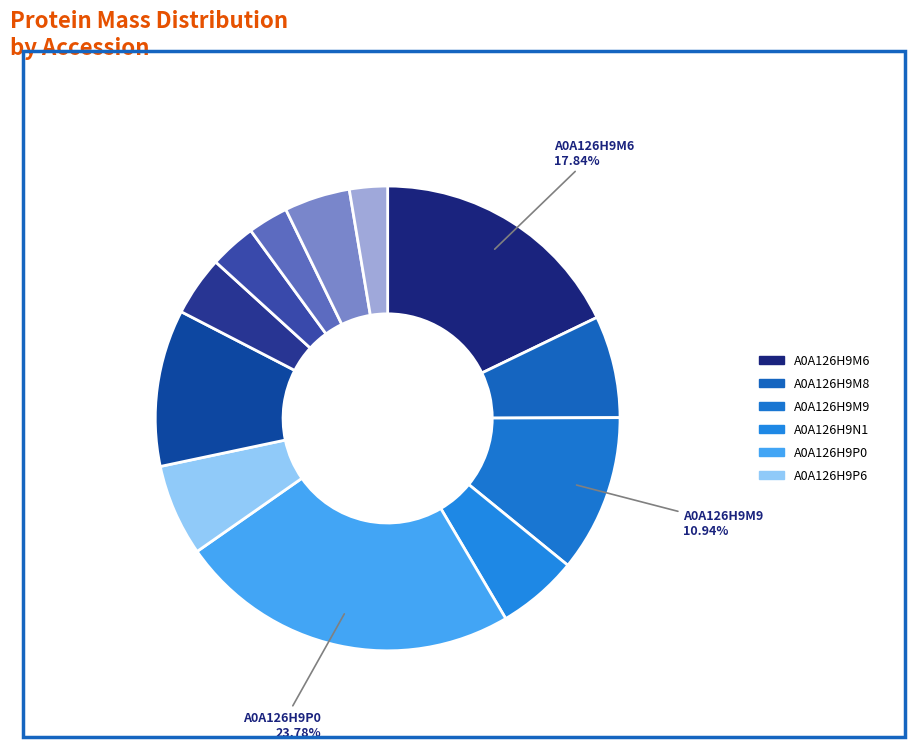

How many segments does this pie chart have?

12